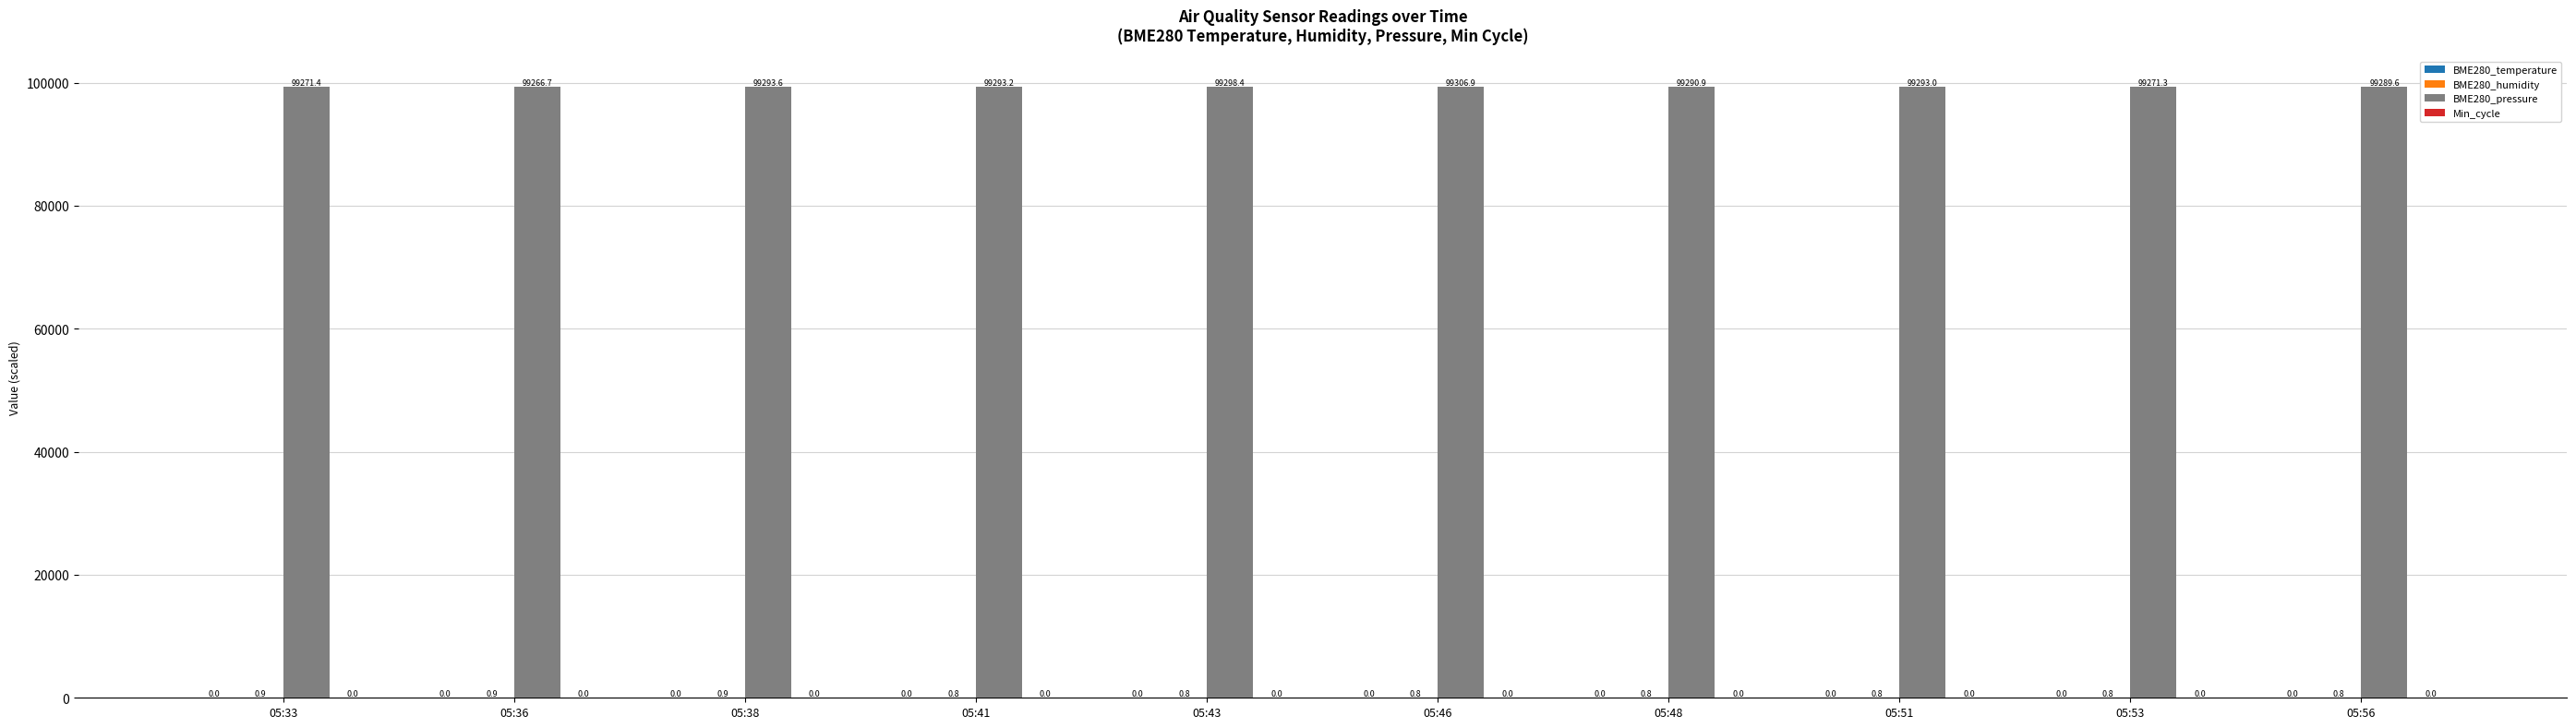

What is the maximum value for BME280_pressure?

99306.9